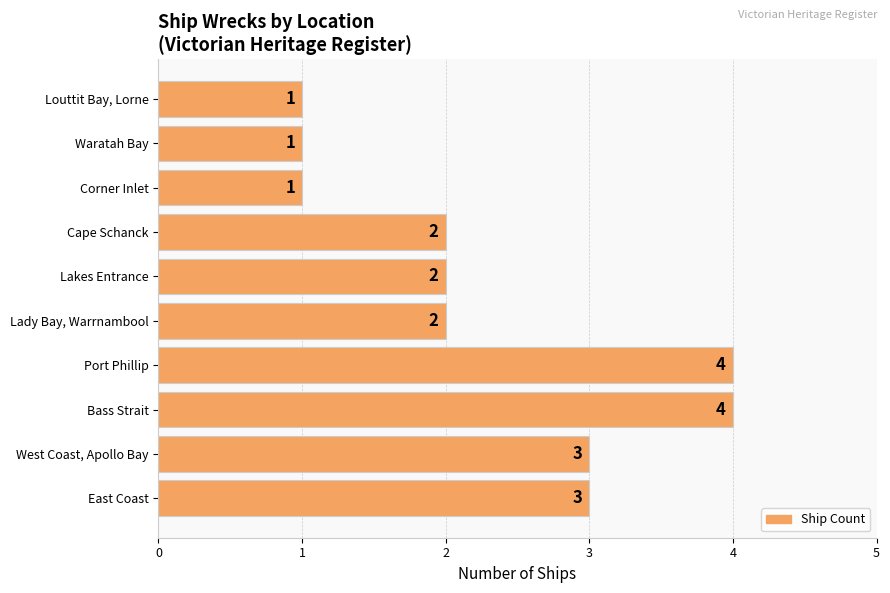

How many values are below 2?

3